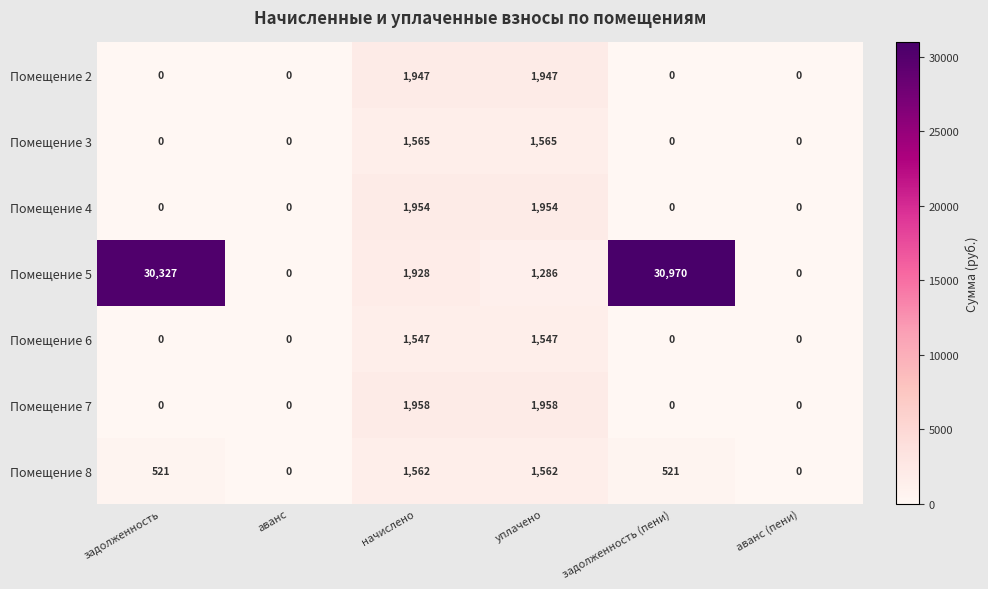

The value of Помещение 4 at начислено is 815. True or false?

False